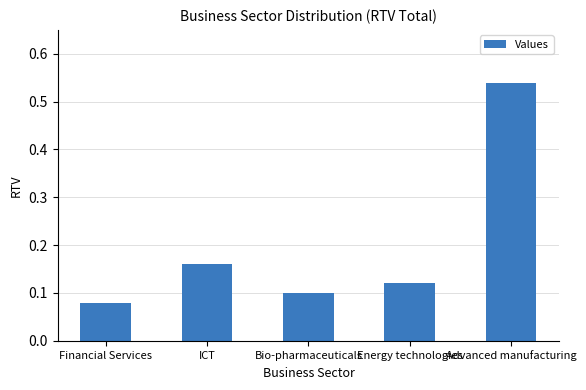

True or false: the data shows 0.2 at Energy technologies.

False